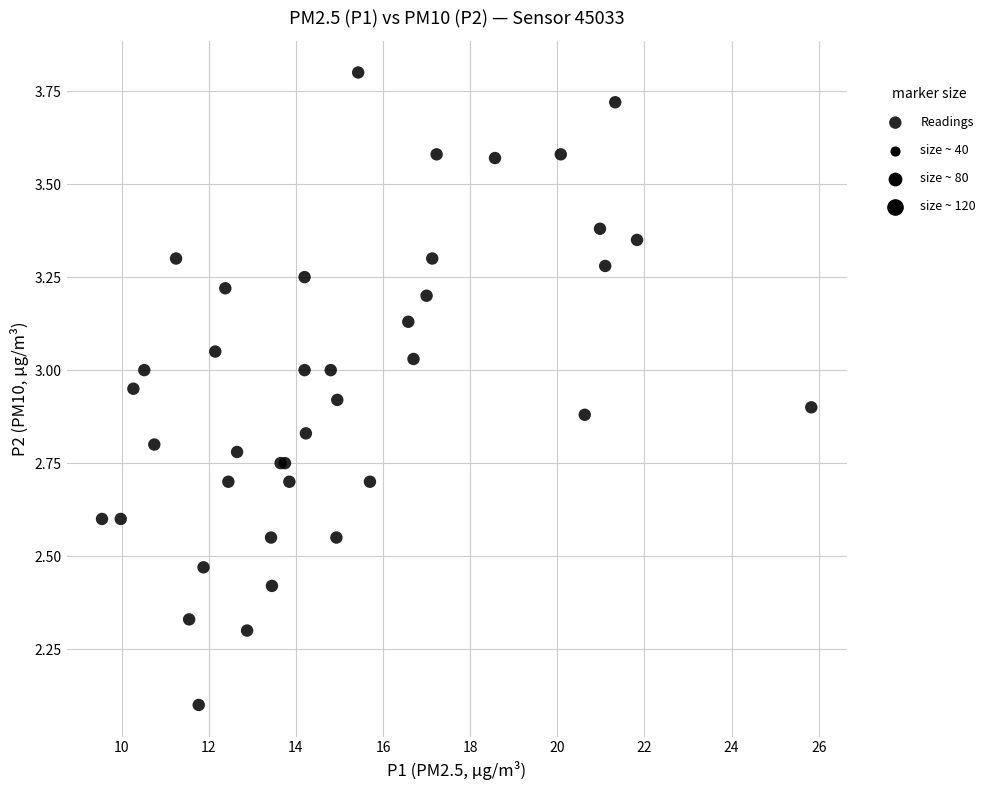

What Y value in the scatter plot is closest to 2?

2.1